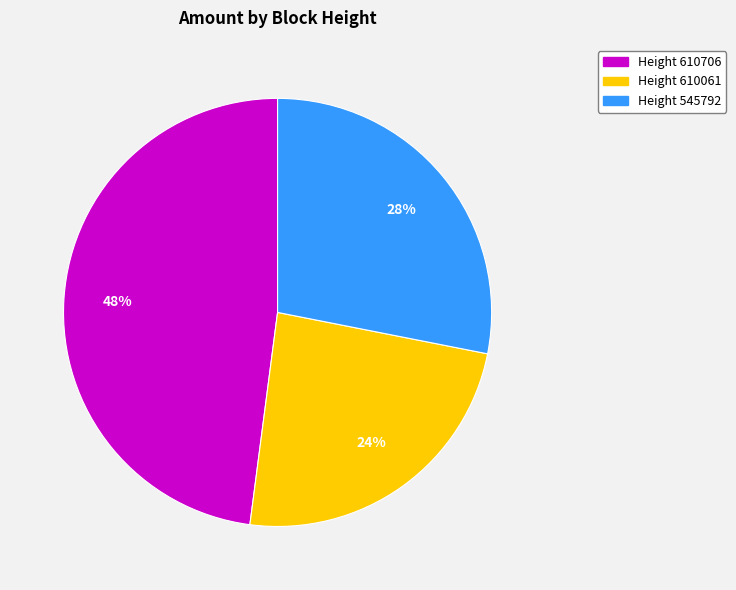

To the nearest percent, what is the difference between the largest and smallest slice percentages?

24%